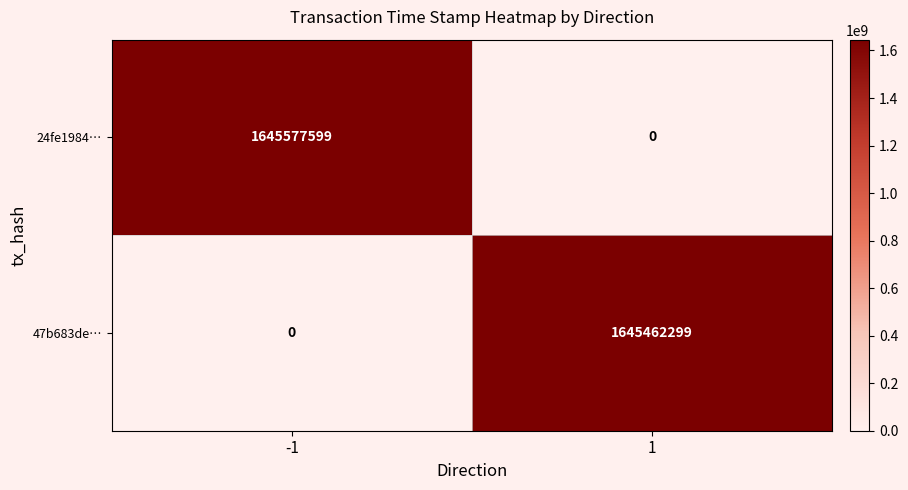

At -1, list the series in order from largest to smallest.

24fe1984…, 47b683de…